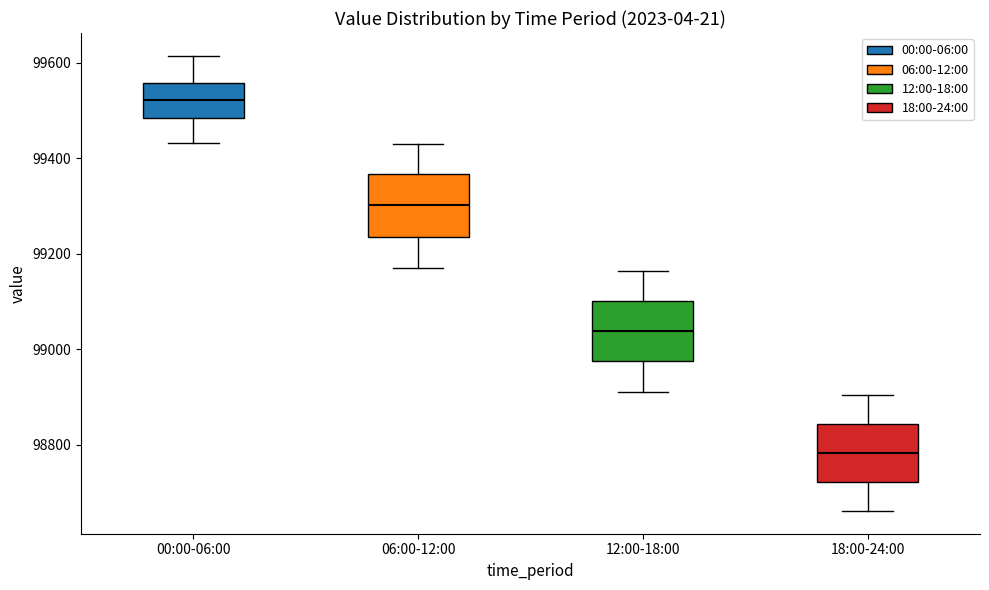

Reading left to right, transcribe this box plot: for each box, give where its median line is, the range the box spans, and where its two whiskers end, as read against the y-axis. The values are not printed on the chart, so give them approximately, as read against the axis.

00:00-06:00: median 99520, box 99480 to 99560, whiskers 99440 to 99620
06:00-12:00: median 99300, box 99240 to 99360, whiskers 99180 to 99440
12:00-18:00: median 99040, box 98980 to 99100, whiskers 98920 to 99160
18:00-24:00: median 98780, box 98720 to 98840, whiskers 98660 to 98900